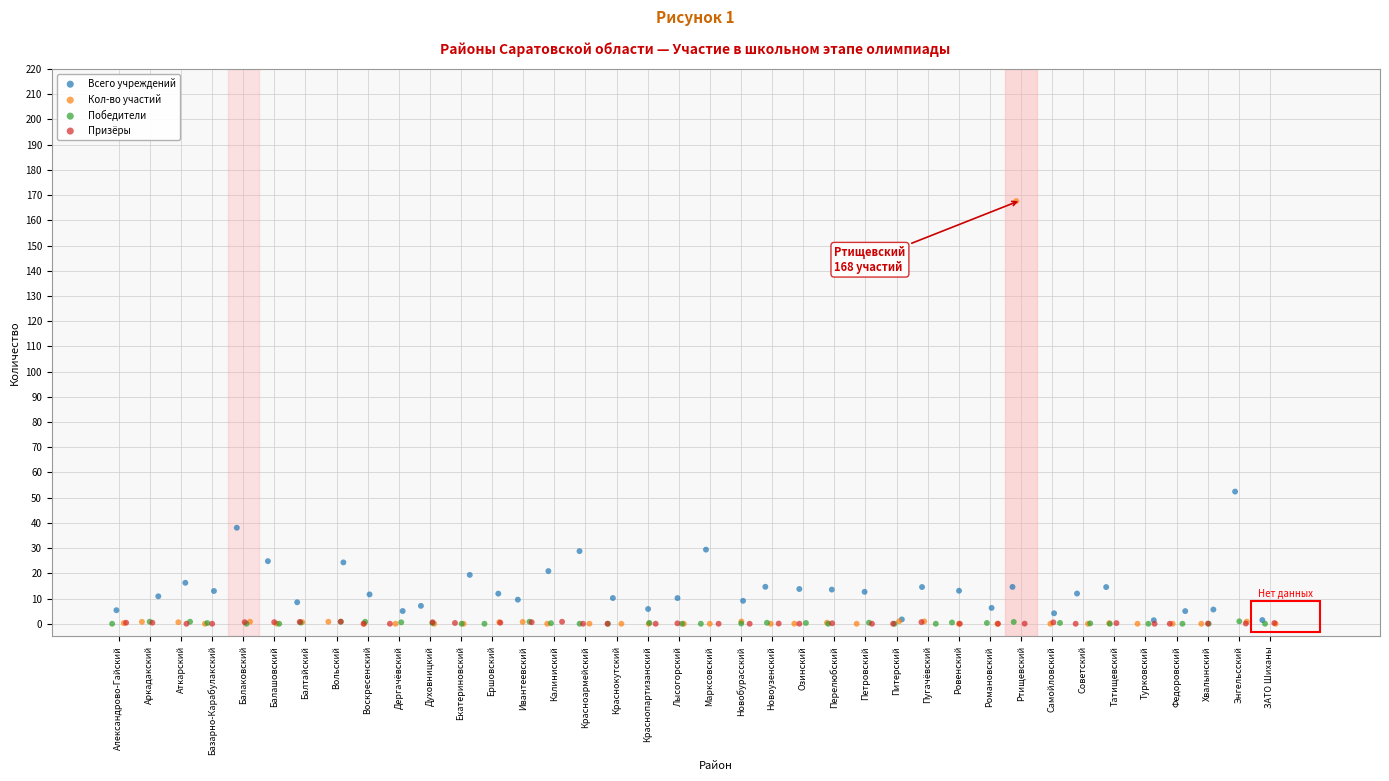

Which series has the largest Y range (max minus min)?

Кол-во участий